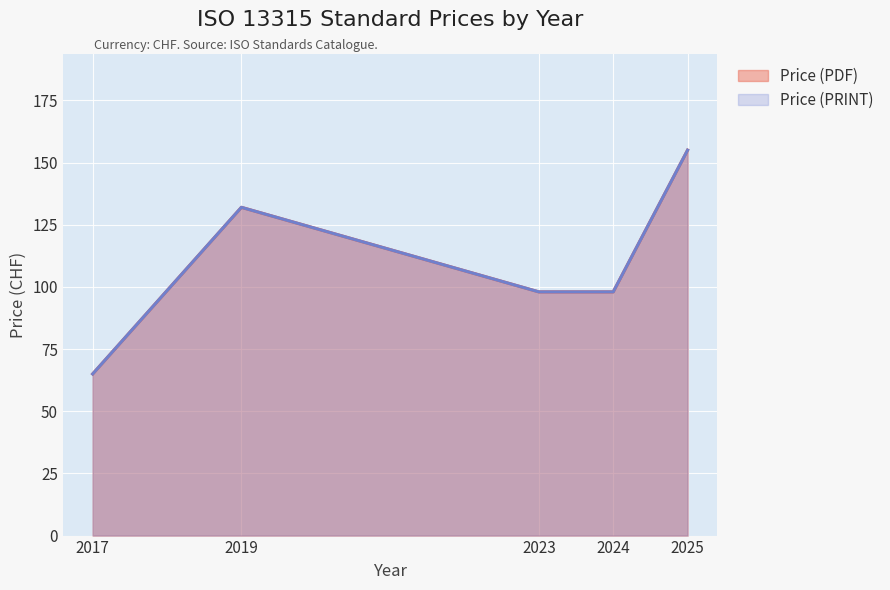

List the series in order of their peak value, highest first.

Price (PDF), Price (PRINT)